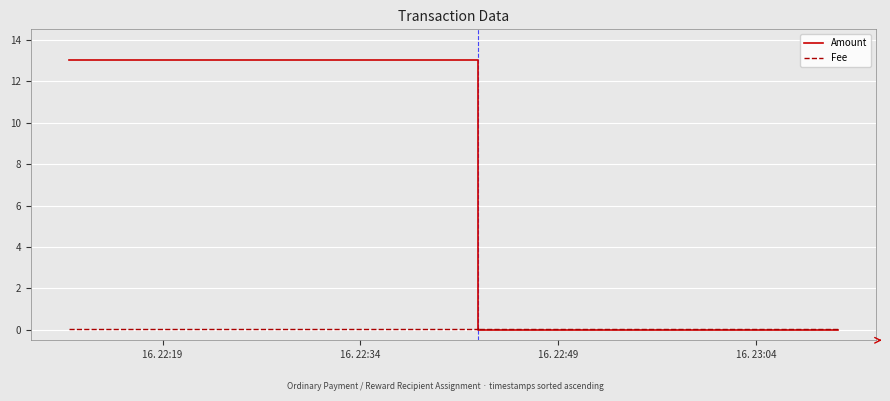

The Amount series shows -5.2 at 16. 23:04. True or false?

False